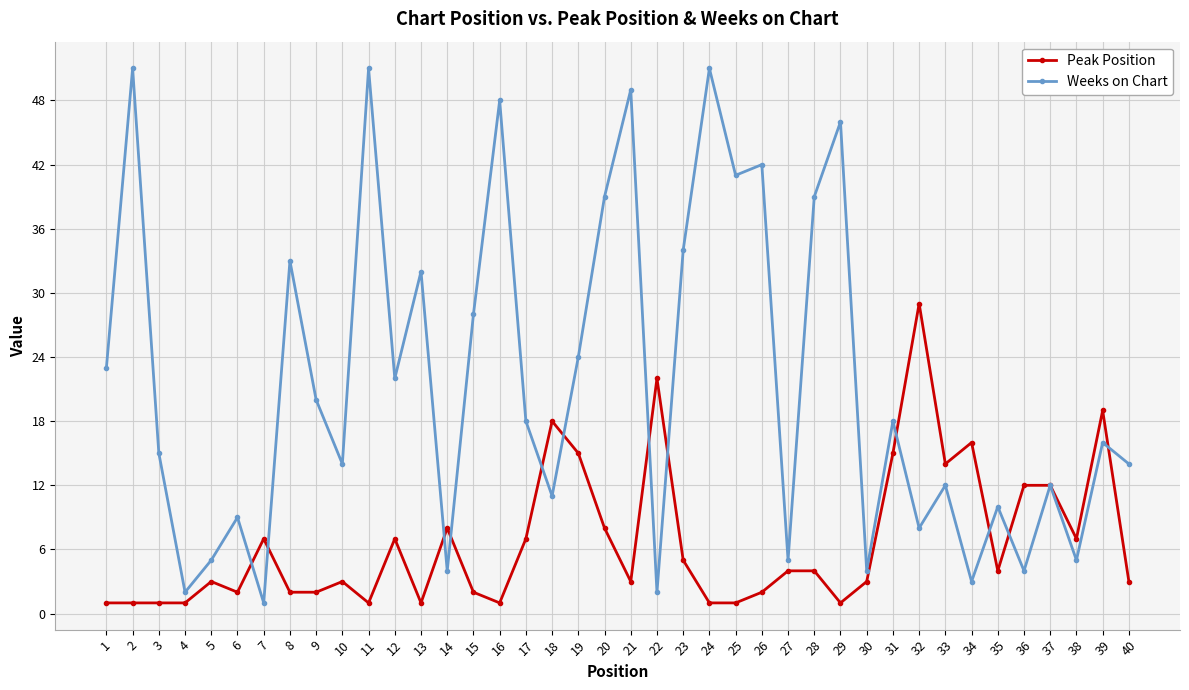

How many series are shown in this chart?

2